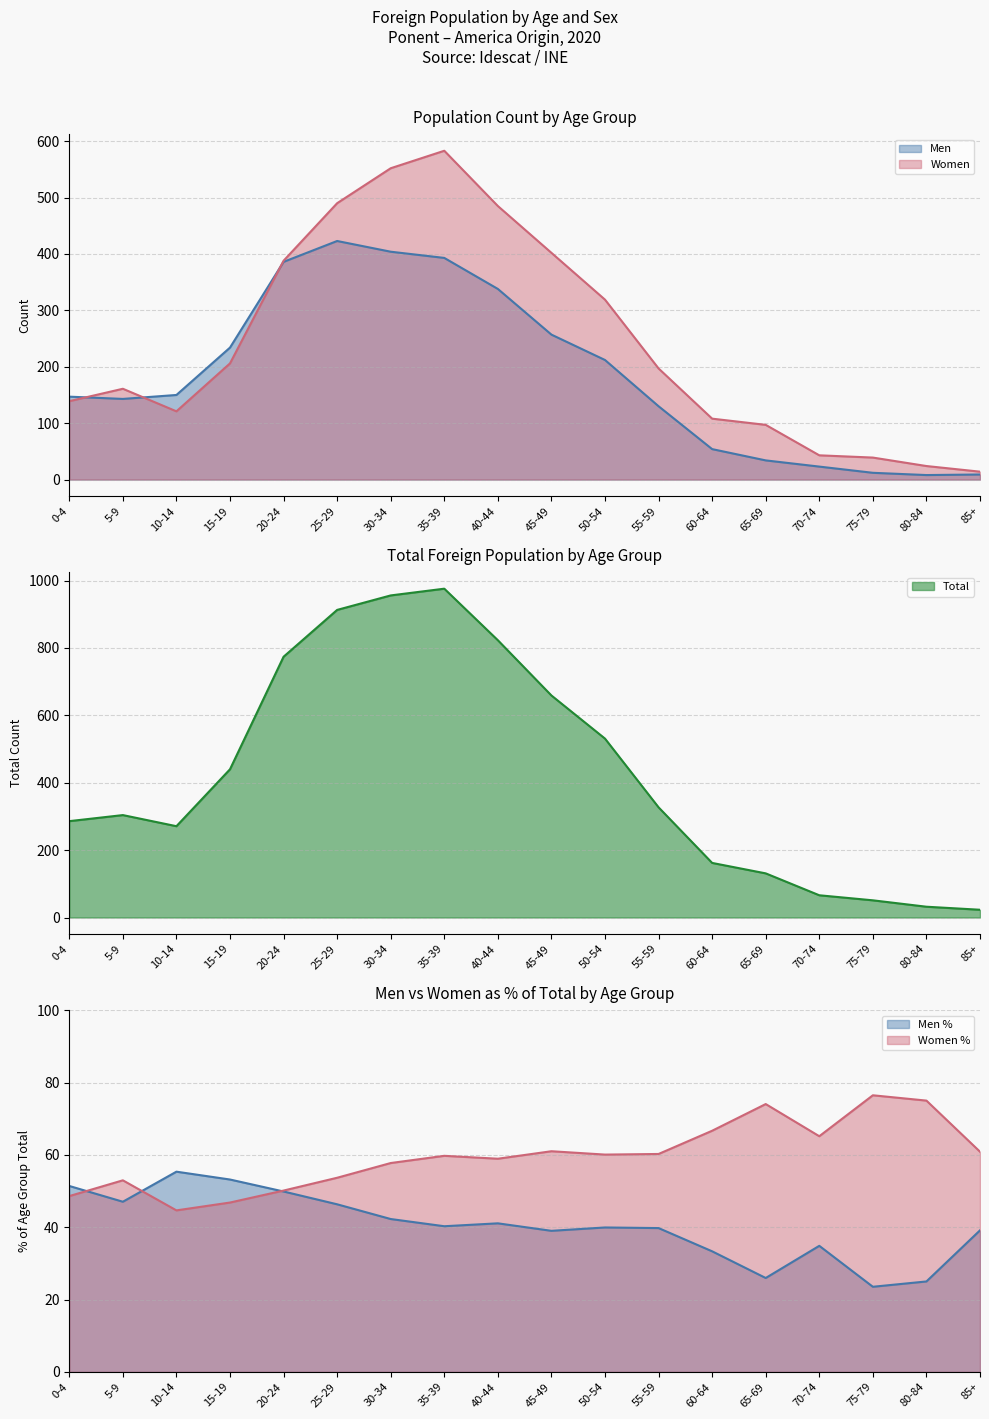

What is the difference between the maximum and second lowest values in the Men series?

414